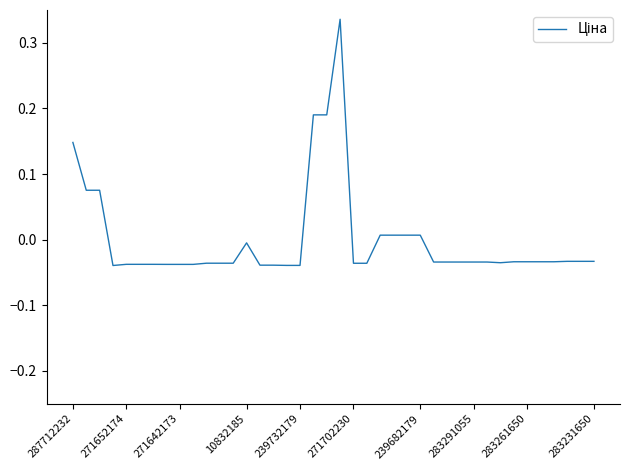

What is the difference between the maximum and minimum values?

0.4